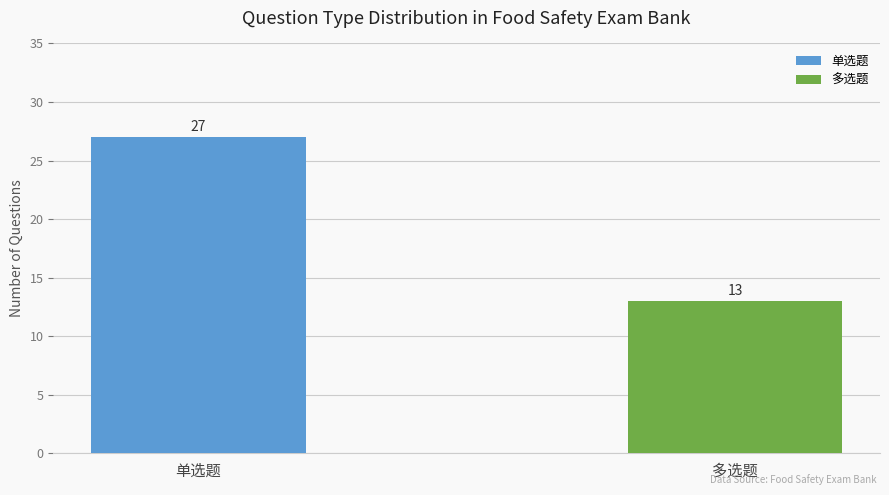

Rank the series by their average value, from highest to lowest.

单选题, 多选题